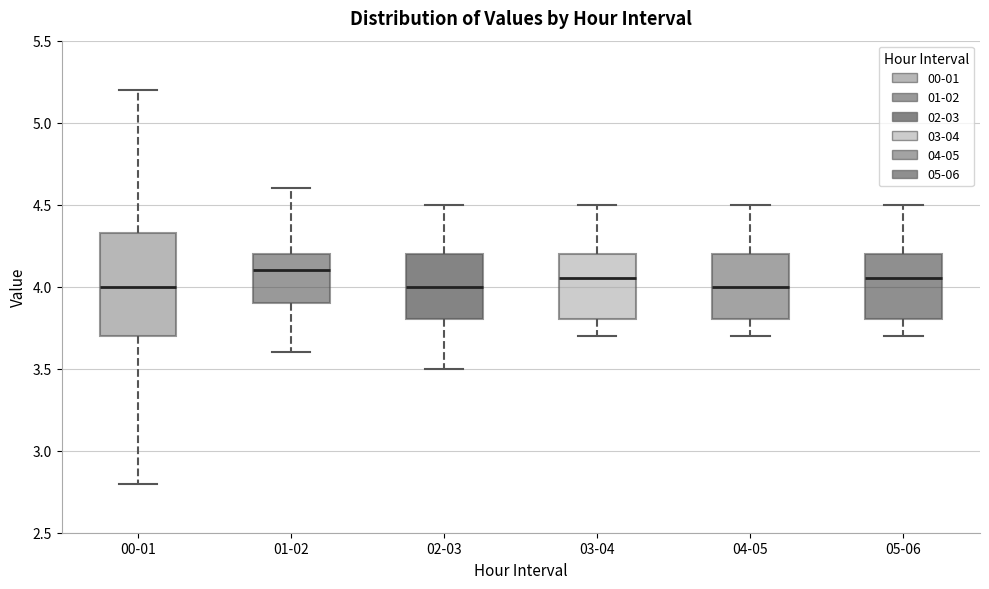

Reading left to right, transcribe this box plot: for each box, give where its median line is, the range the box spans, and where its two whiskers end, as read against the y-axis. The values are not printed on the chart, so give them approximately, as read against the axis.

00-01: median 4.00, box 3.70 to 4.35, whiskers 2.80 to 5.20
01-02: median 4.10, box 3.90 to 4.20, whiskers 3.60 to 4.60
02-03: median 4.00, box 3.80 to 4.20, whiskers 3.50 to 4.50
03-04: median 4.05, box 3.80 to 4.20, whiskers 3.70 to 4.50
04-05: median 4.00, box 3.80 to 4.20, whiskers 3.70 to 4.50
05-06: median 4.05, box 3.80 to 4.20, whiskers 3.70 to 4.50